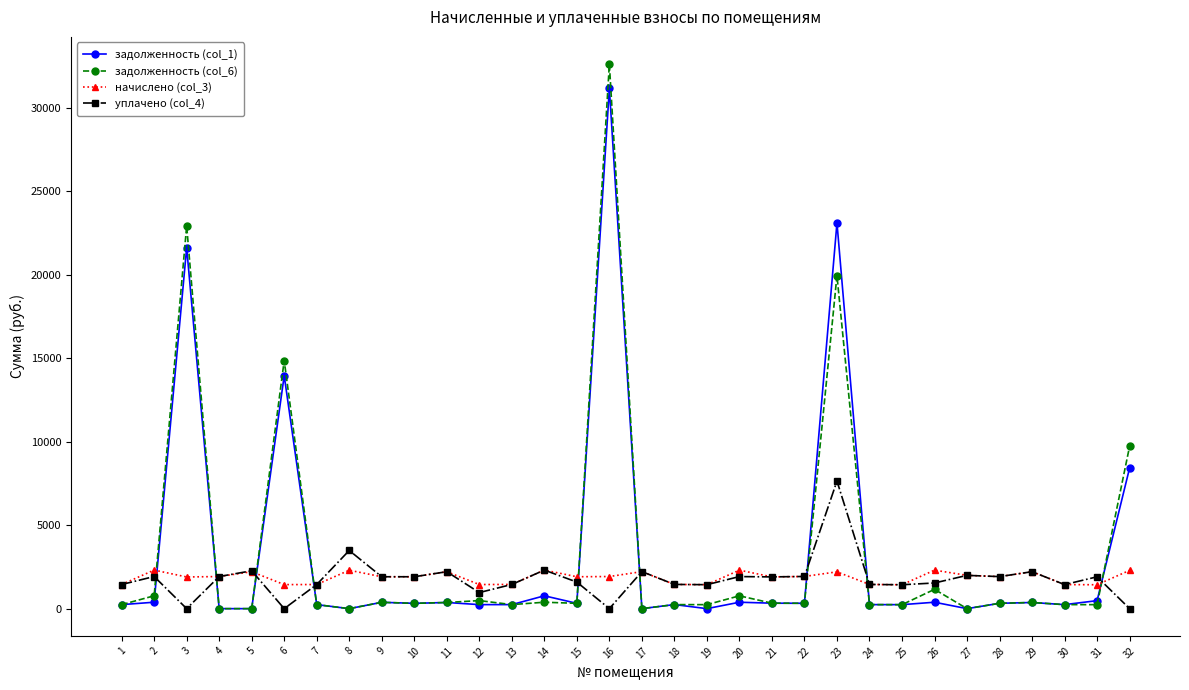

Which label corresponds to the largest value in the chart?

16